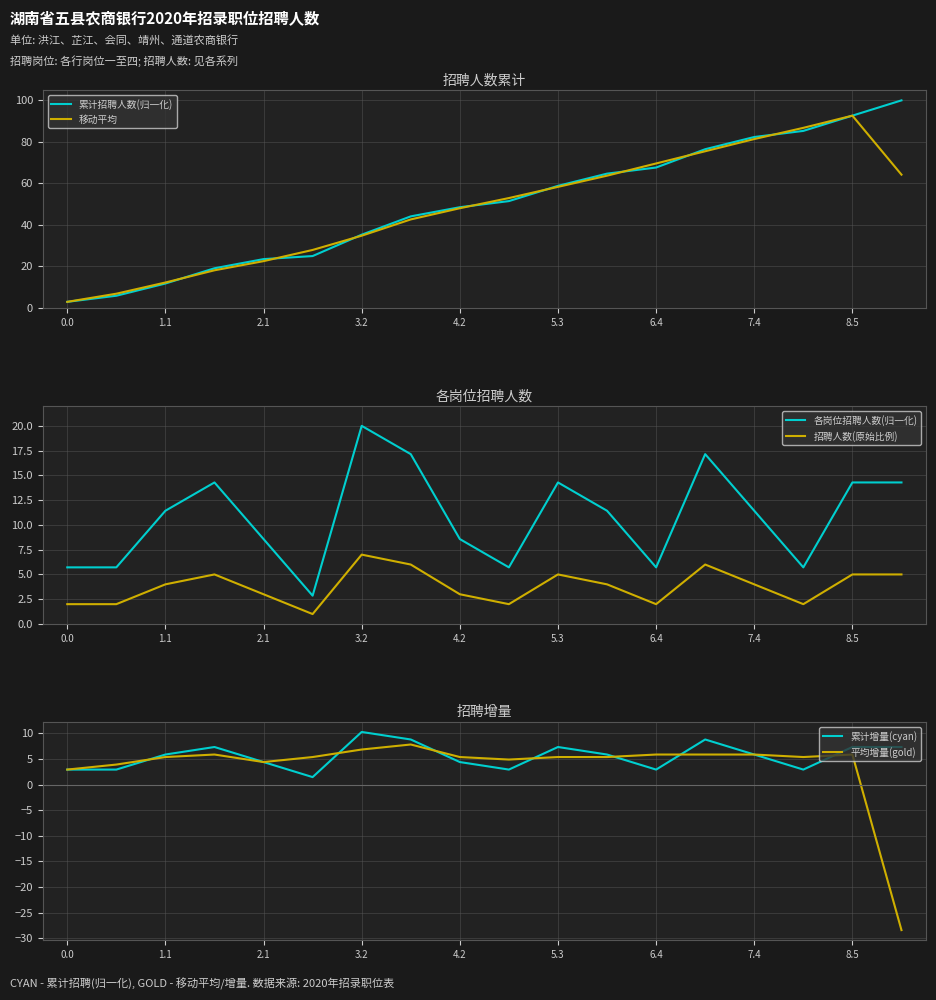

What is the lowest value of the 移动平均 series?

2.9